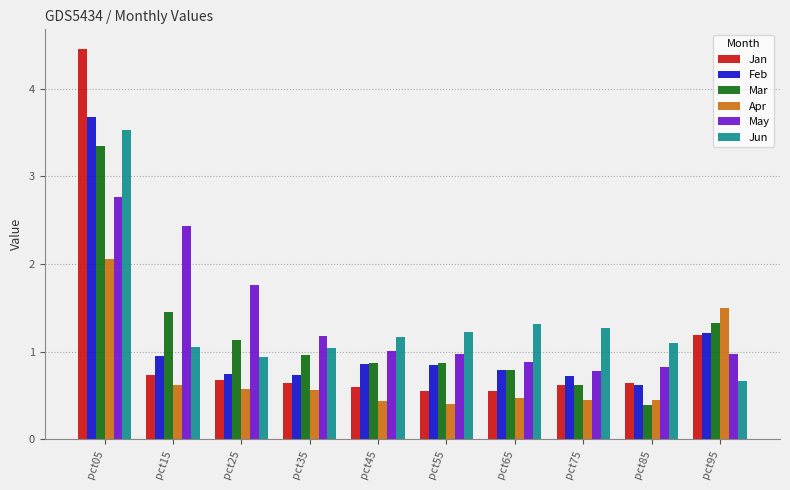

Between pct15 and pct75, which series saw the biggest shift?

May